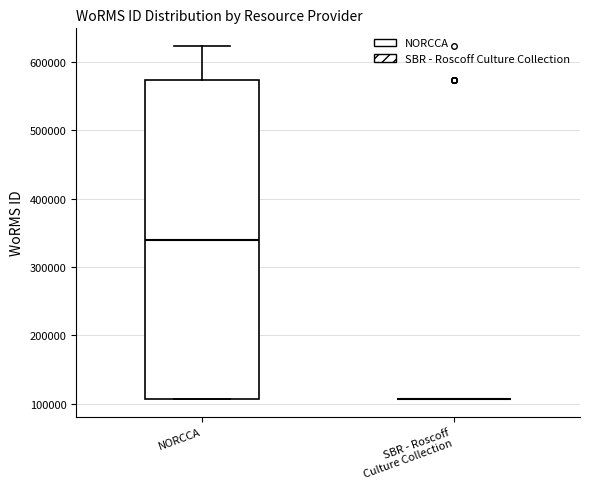

Which box is the tallest, from its lower edge to its upper edge?

NORCCA